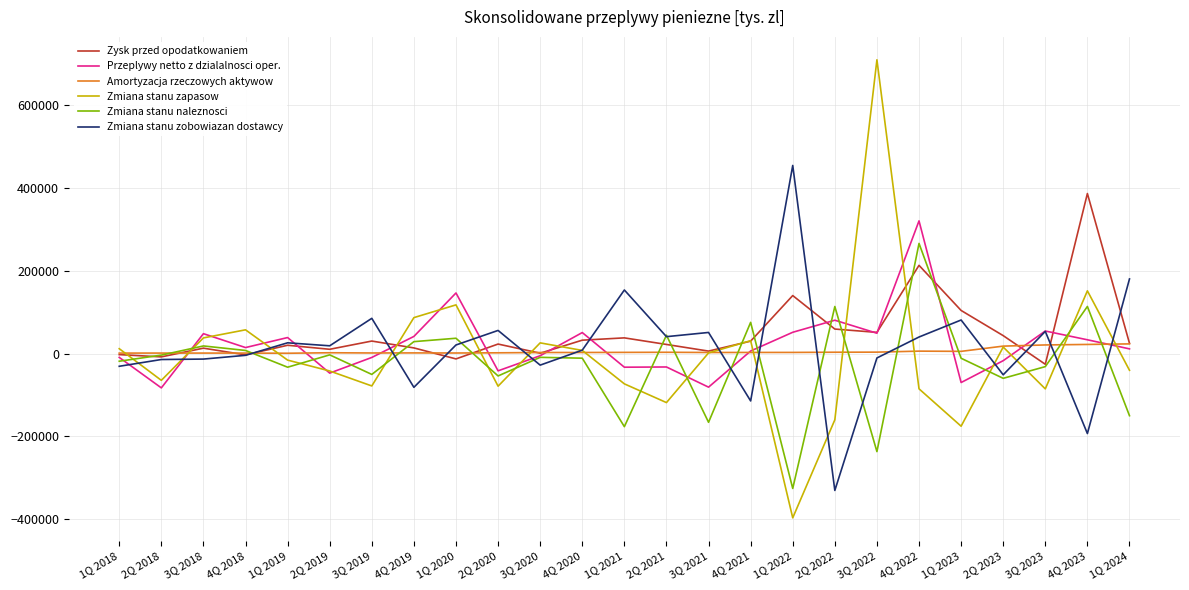

At how many categories does at least one series exceed 221756?

4